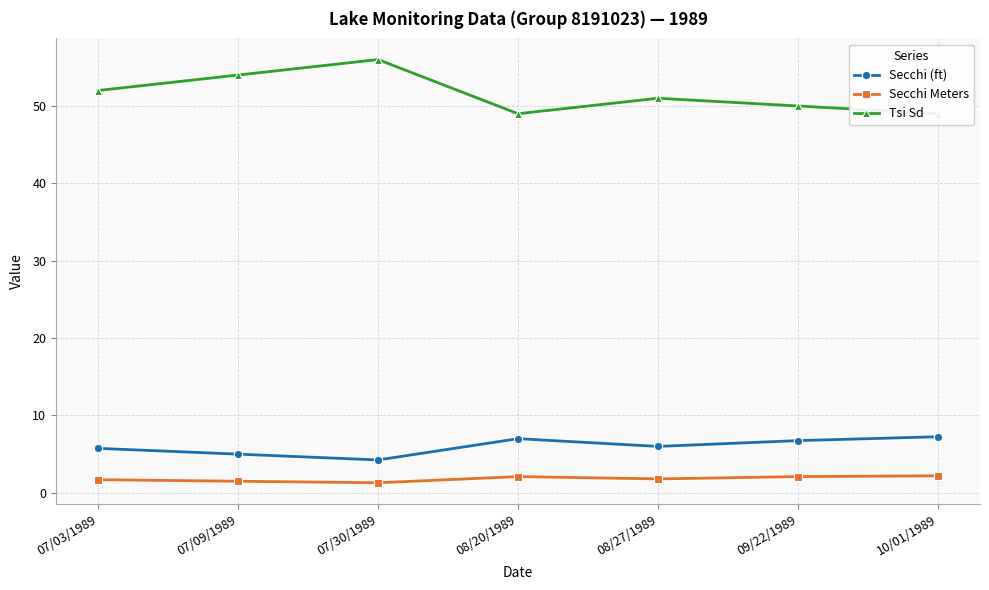

What is the label of the 1st point from the left?

07/03/1989